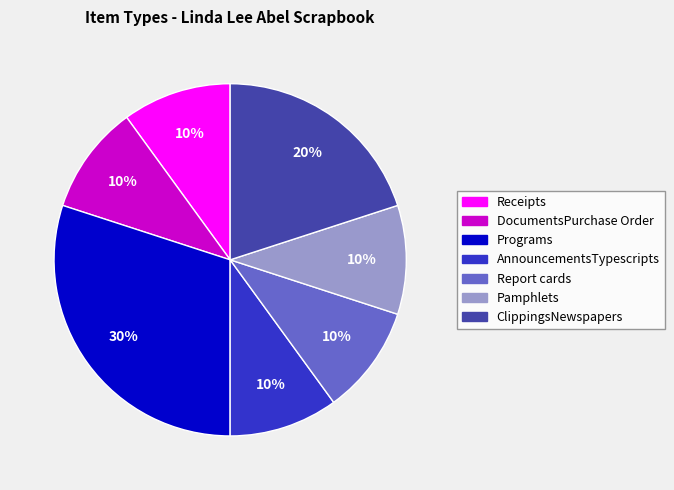

Count the number of slices in the pie.

7